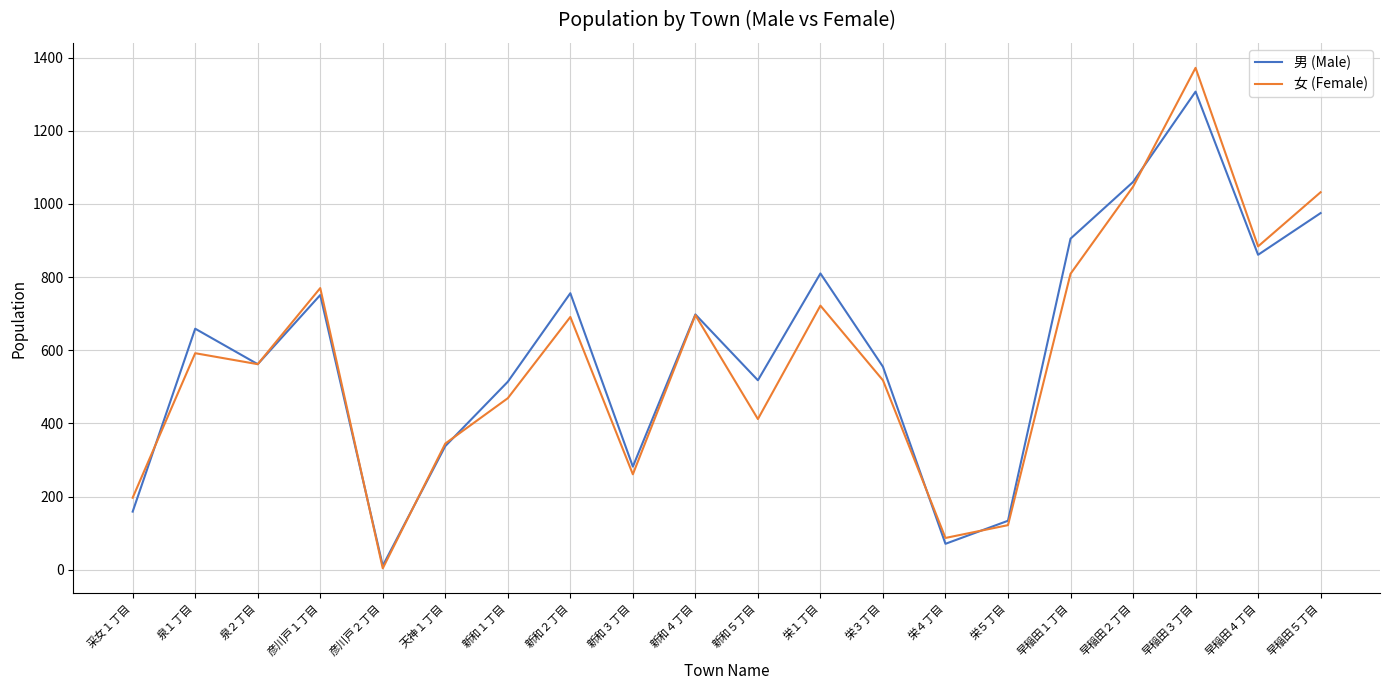

At how many categories does at least one series exceed 179?

17